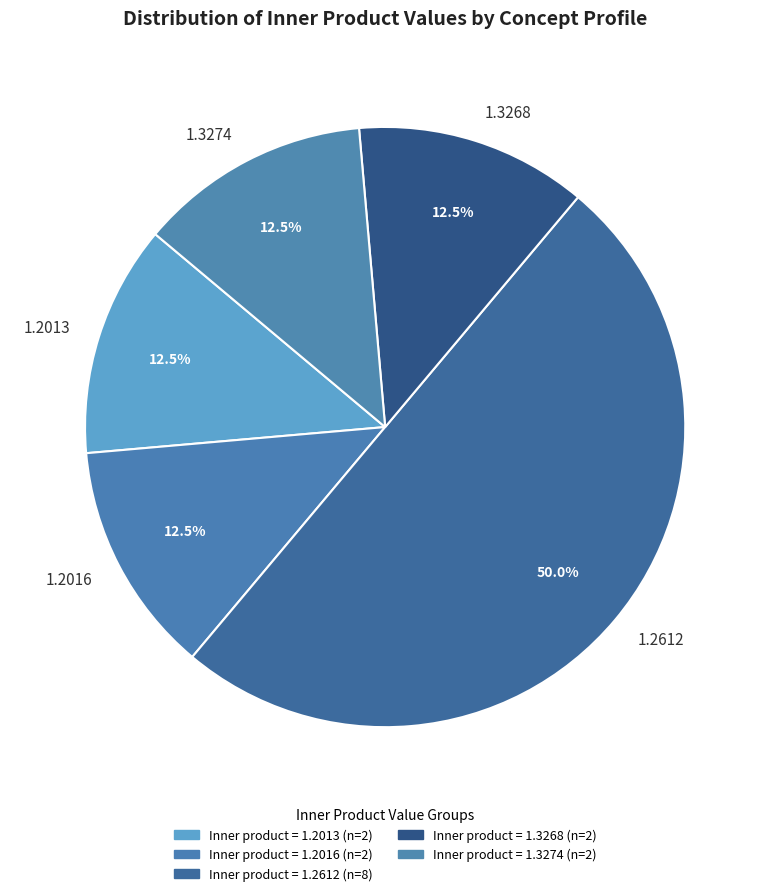

Does 1.3274 represent more than half of the total?

No